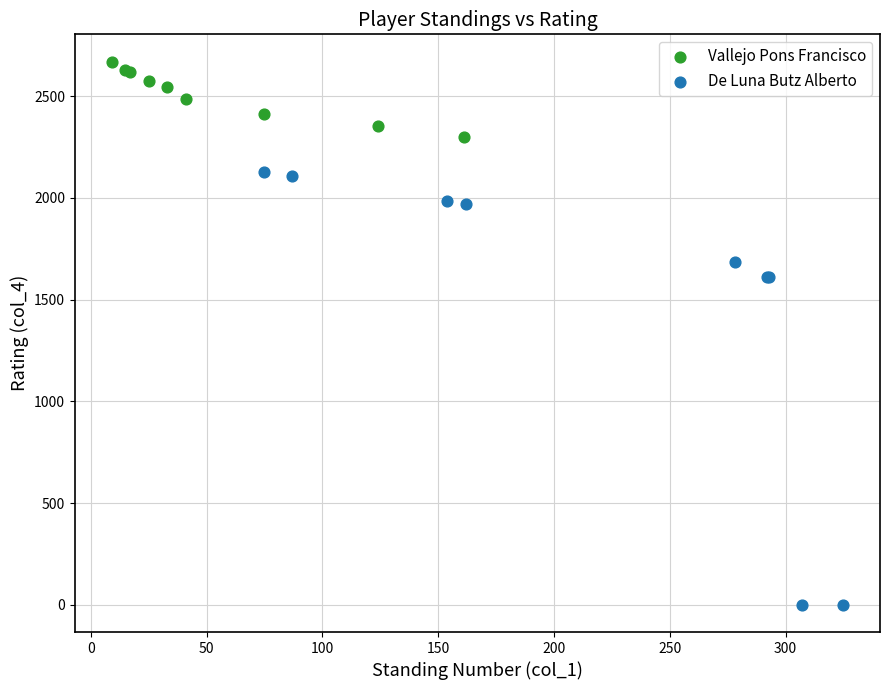

Which series contains the highest Y value?

Vallejo Pons Francisco